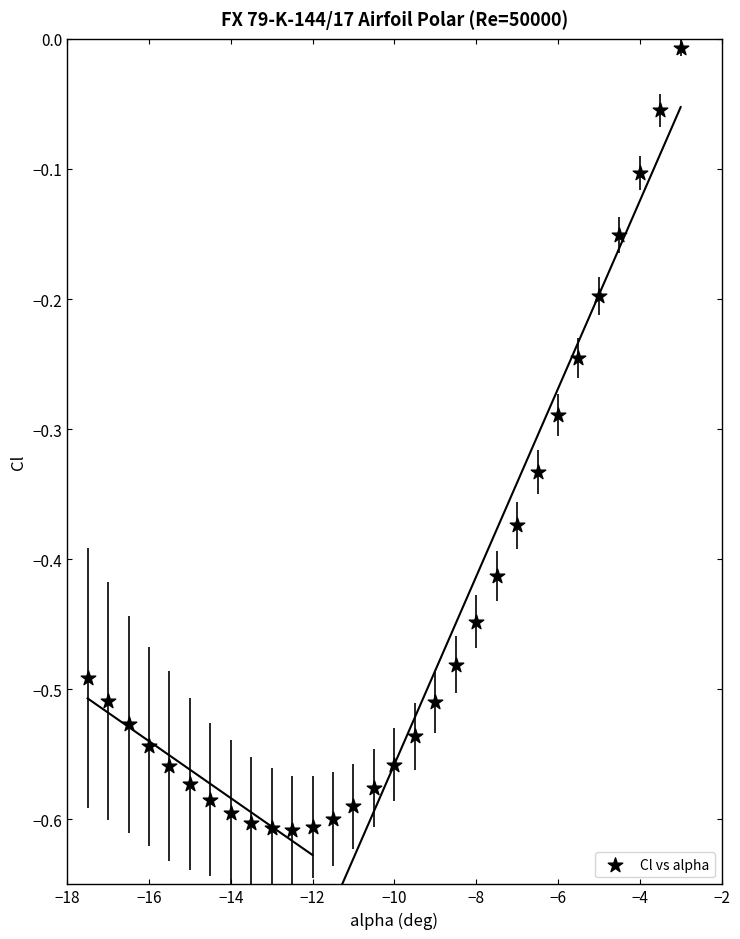

What is the range of Y values (max minus min)?

0.6